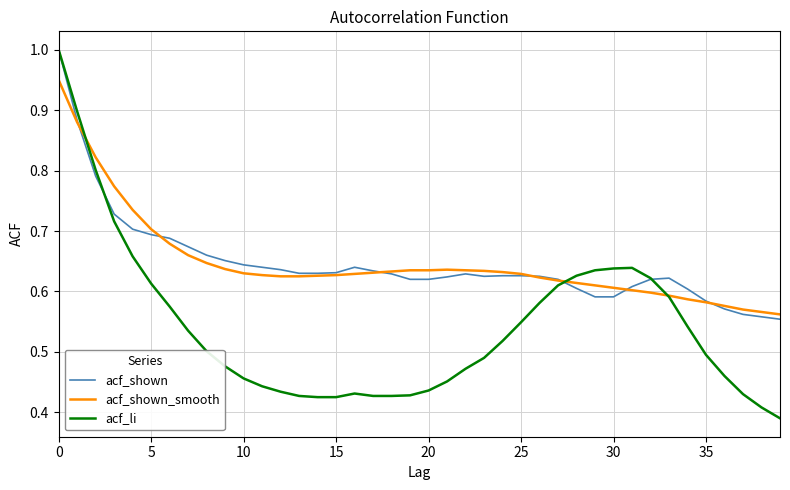

What is the maximum value for acf_li?

1.0